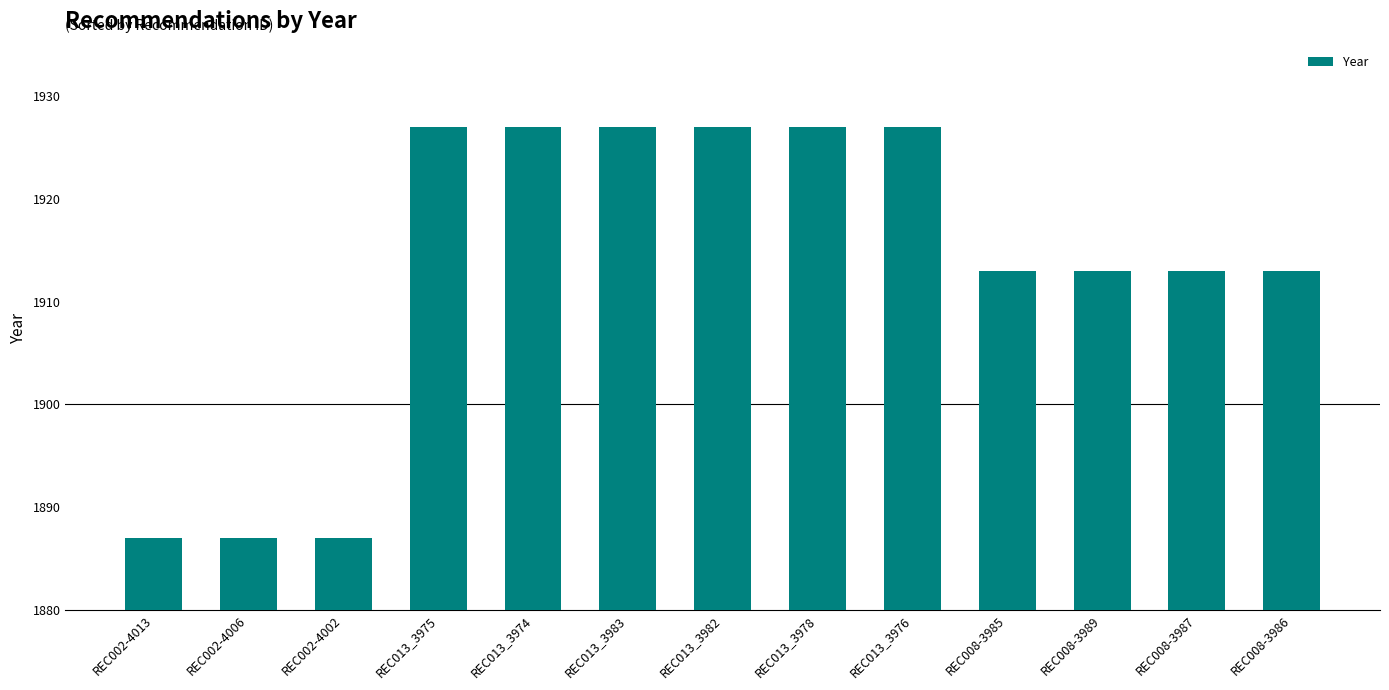

Does the chart contain stacked bars?

No